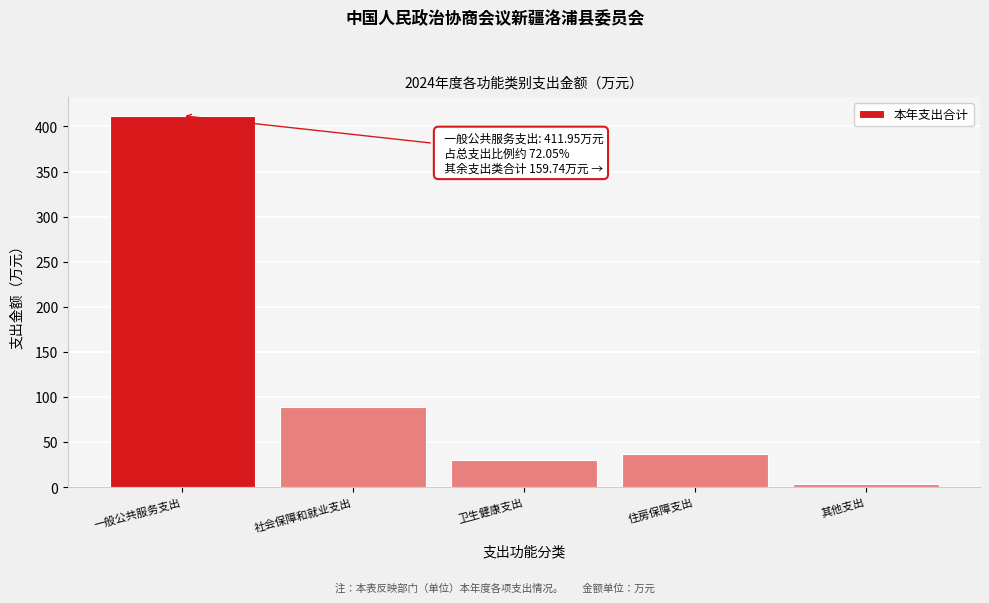

Is it true that the value at 一般公共服务支出 is 154.2?

False